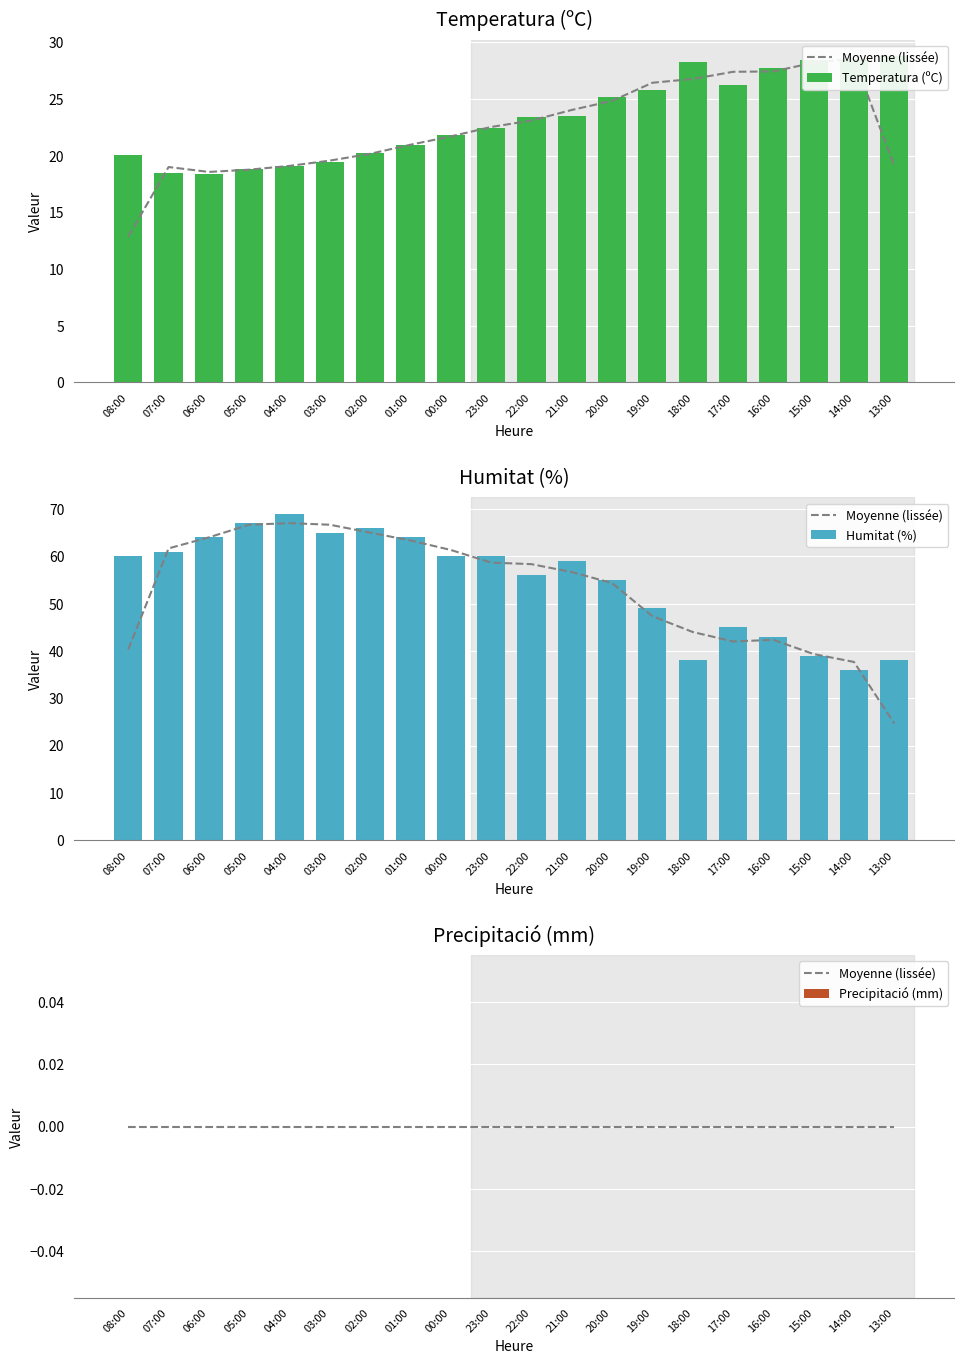

What is the label of the 7th bar from the left?

02:00